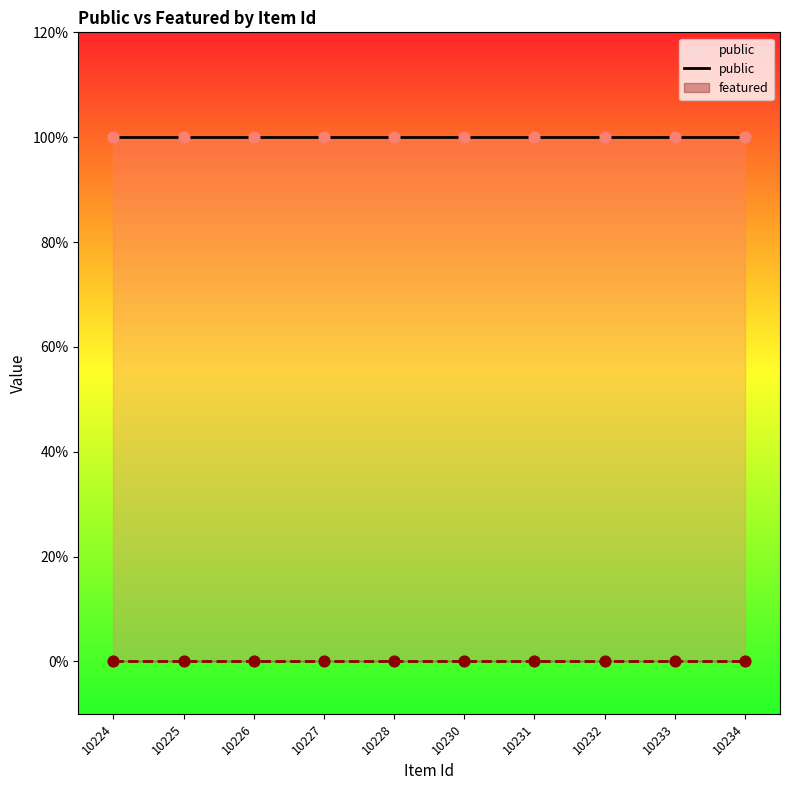

What are all the series names shown in the legend?

public, featured